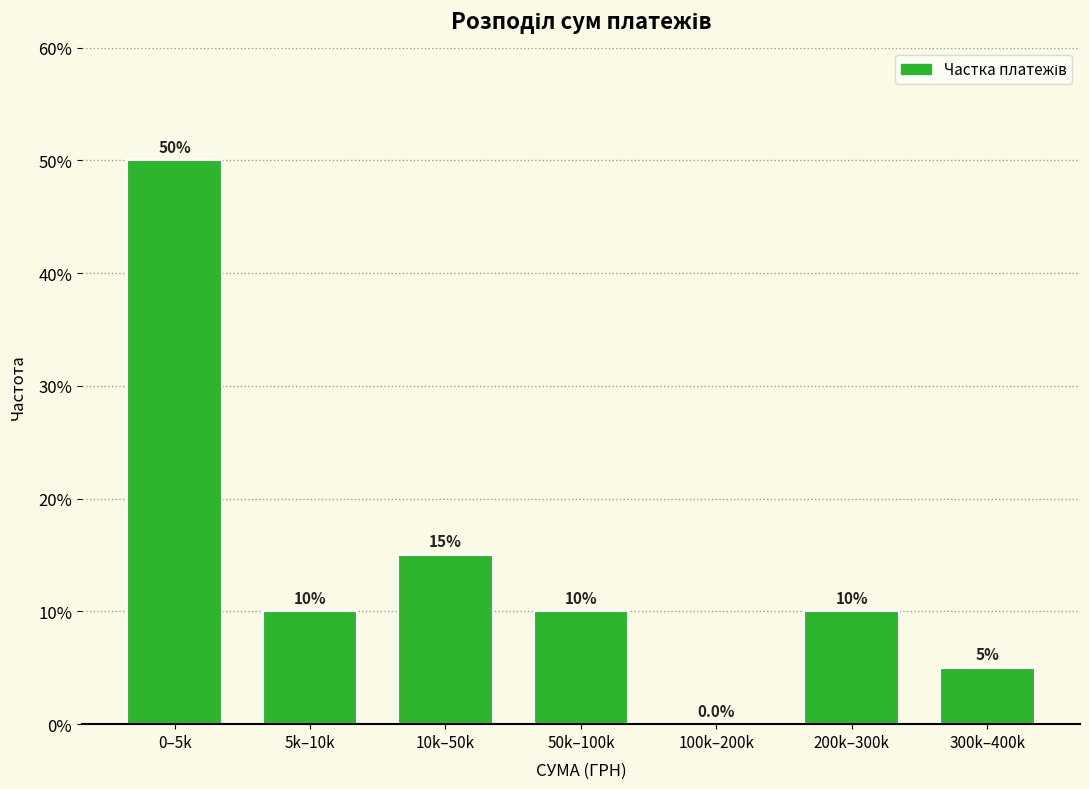

Reading left to right, transcribe all the data shown in this chart.

0–5k=50	5k–10k=10	10k–50k=15	50k–100k=10	100k–200k=0	200k–300k=10	300k–400k=5